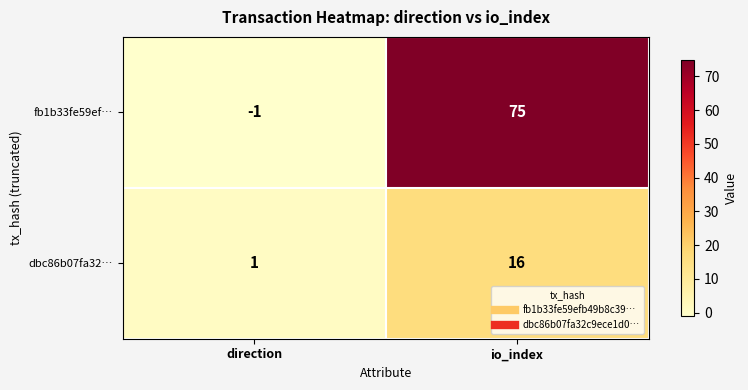

What is the difference between the maximum and minimum values in the fb1b33fe59ef… series?

76